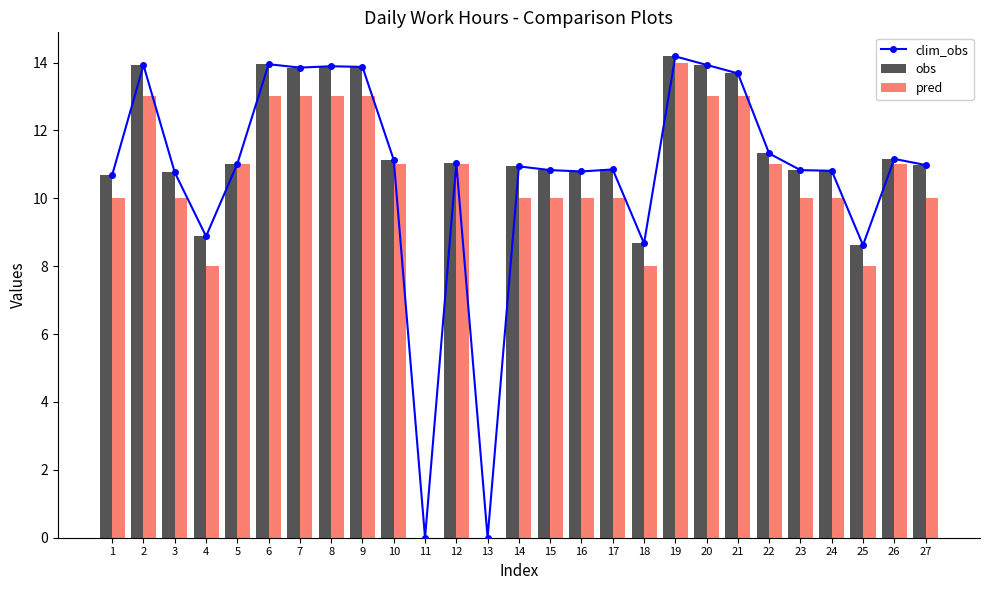

Reading left to right, transcribe all the data shown in this chart.

clim_obs: 1=10.7	2=13.9	3=10.8	4=8.9	5=11.0	6=13.9	7=13.8	8=13.9	9=13.9	10=11.1	11=0.0	12=11.0	13=0.0	14=10.9	15=10.8	16=10.8	17=10.8	18=8.7	19=14.2	20=13.9	21=13.7	22=11.3	23=10.8	24=10.8	25=8.6	26=11.2	27=11.0
obs: 1=10.7	2=13.9	3=10.8	4=8.9	5=11.0	6=13.9	7=13.8	8=13.9	9=13.9	10=11.1	11=0.0	12=11.0	13=0.0	14=10.9	15=10.8	16=10.8	17=10.8	18=8.7	19=14.2	20=13.9	21=13.7	22=11.3	23=10.8	24=10.8	25=8.6	26=11.2	27=11.0
pred: 1=10.0	2=13.0	3=10.0	4=8.0	5=11.0	6=13.0	7=13.0	8=13.0	9=13.0	10=11.0	11=0.0	12=11.0	13=0.0	14=10.0	15=10.0	16=10.0	17=10.0	18=8.0	19=14.0	20=13.0	21=13.0	22=11.0	23=10.0	24=10.0	25=8.0	26=11.0	27=10.0